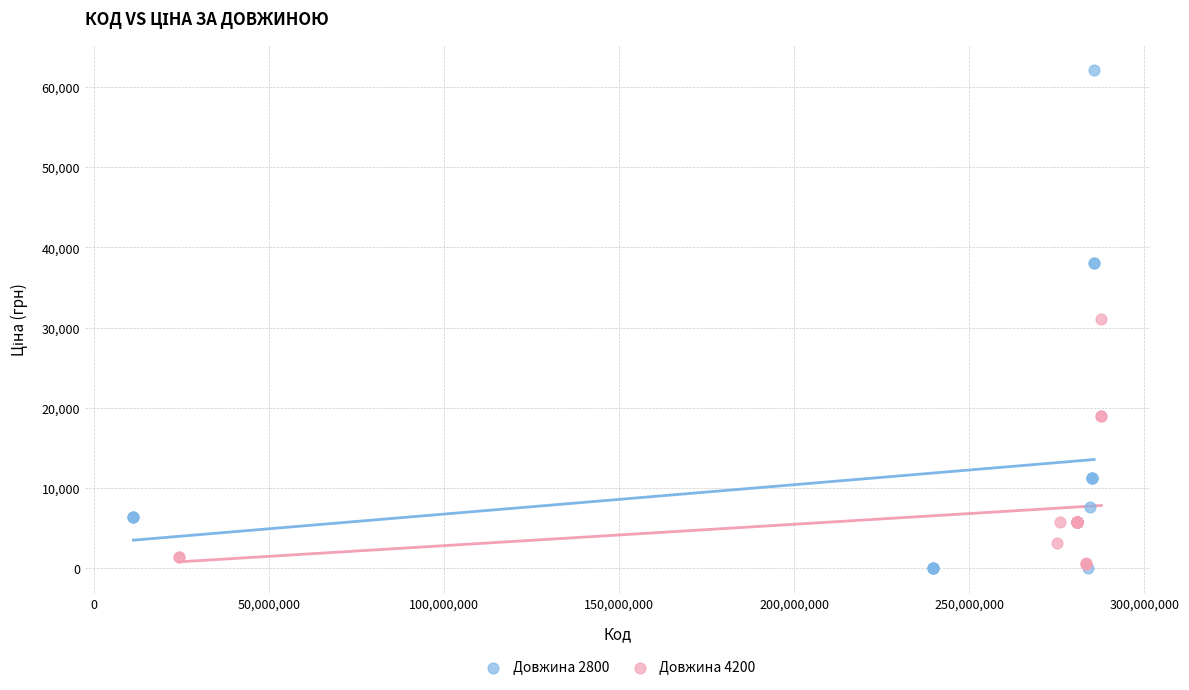

Which series has the widest spread of Y values?

Довжина 2800